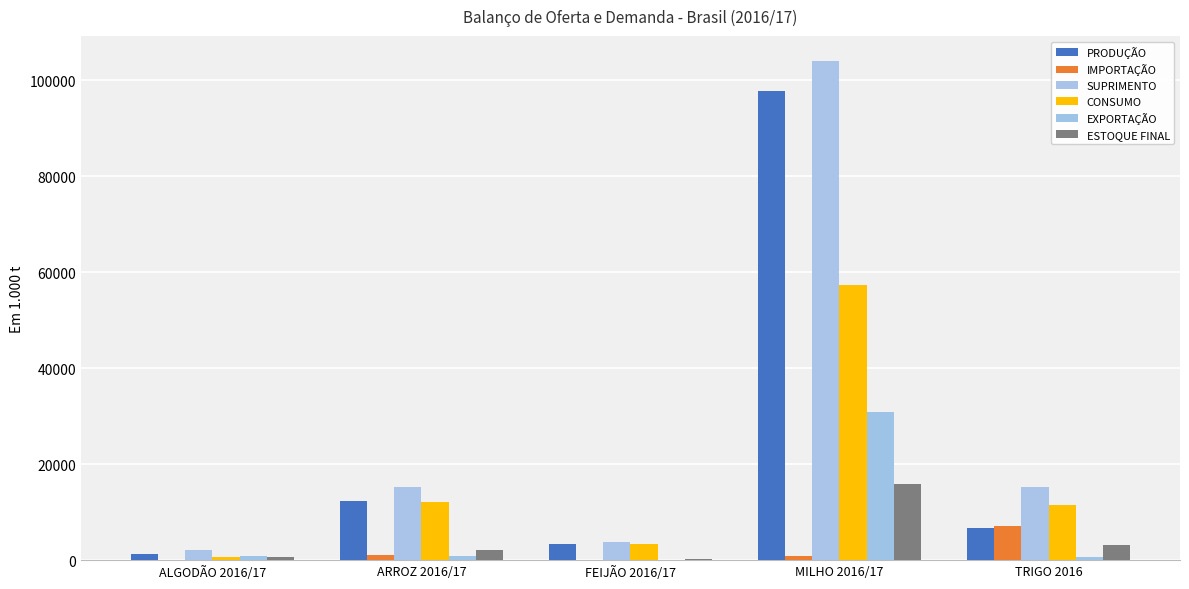

Count the number of data series in this chart.

6